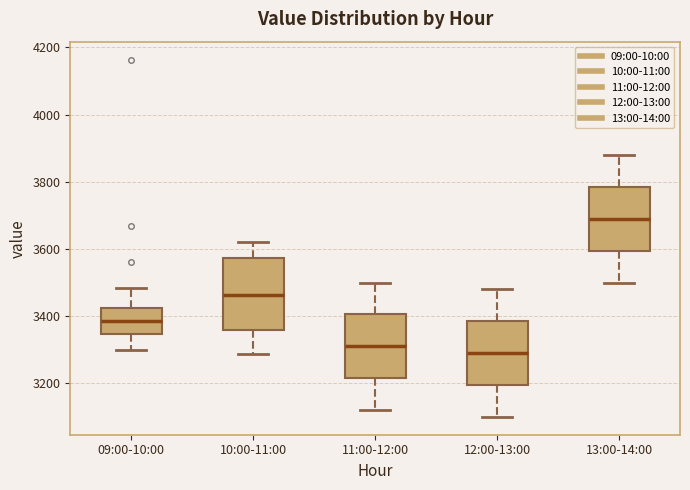

Which box's median line is the lowest?

12:00-13:00